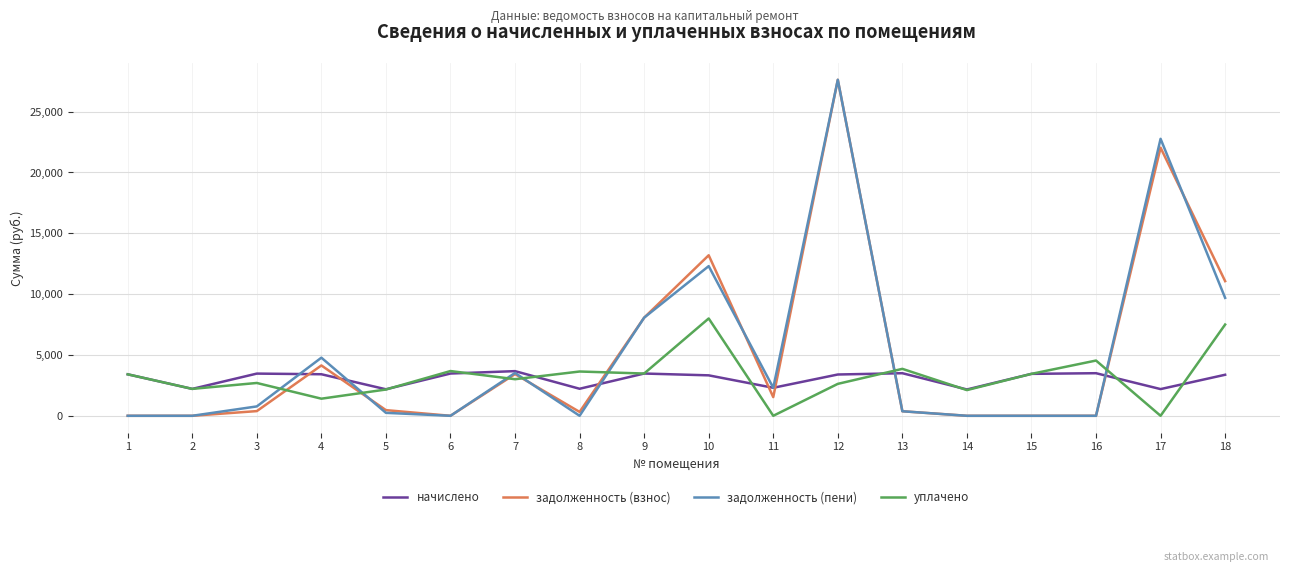

What is the difference between the highest and lowest values at 6?

3678.5